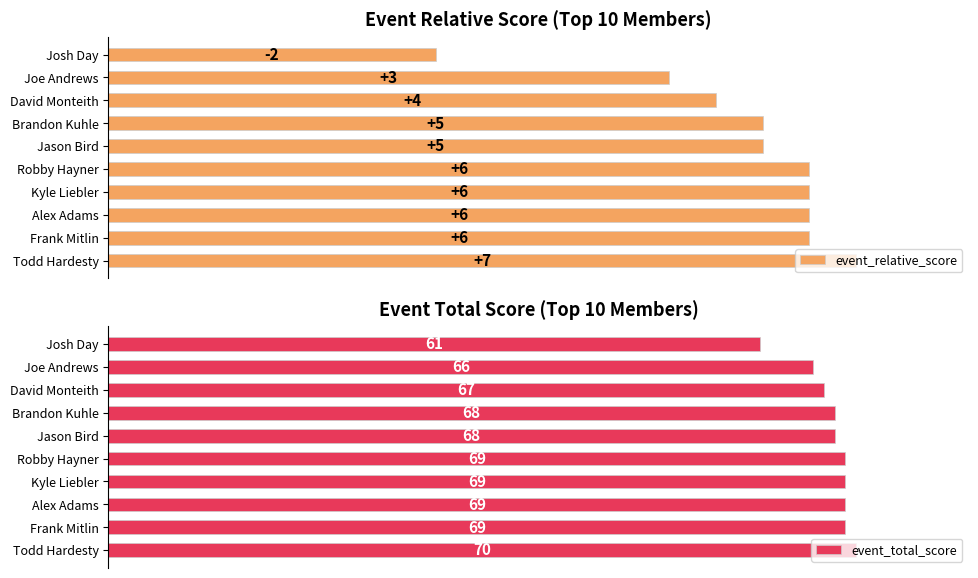

How many groups of bars are there?

10